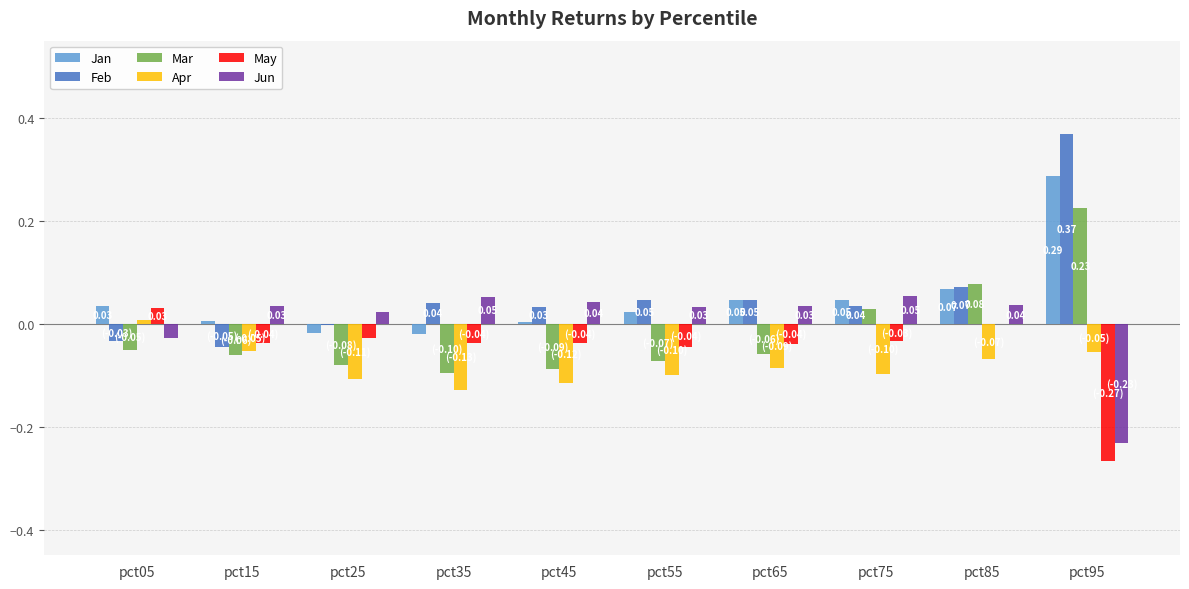

Between pct15 and pct85, which series saw the biggest shift?

Mar